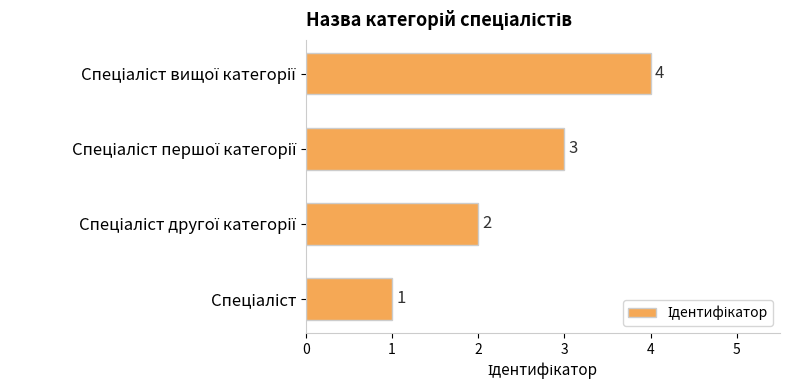

How many data points are less than 3?

2